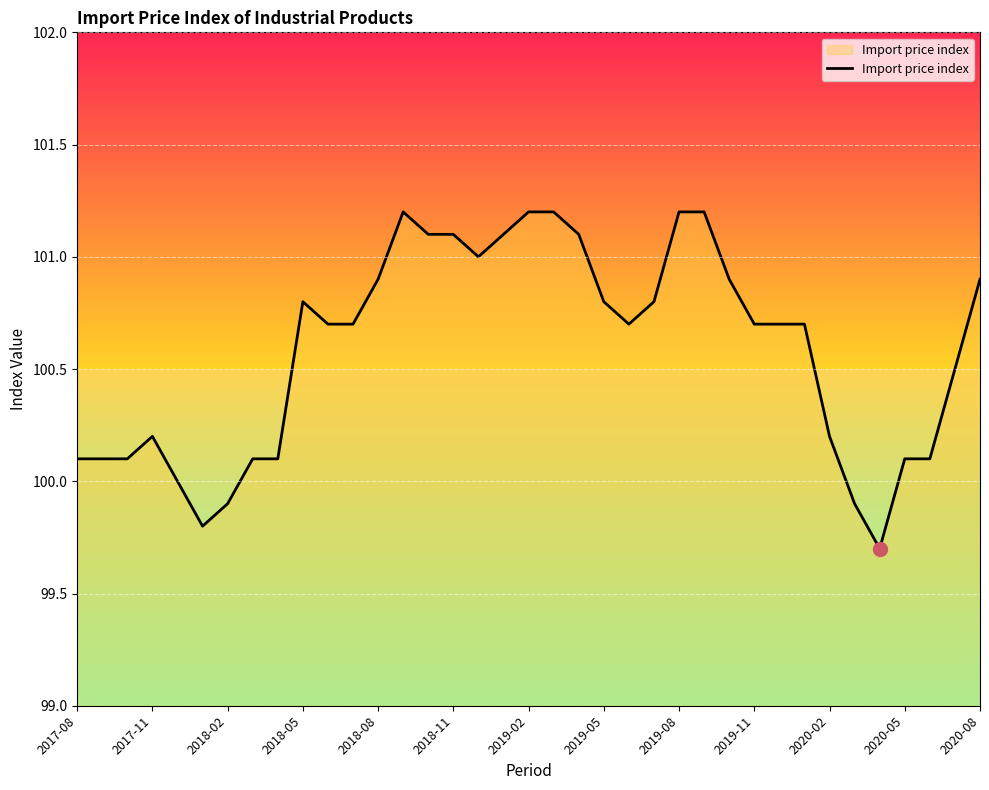

Reading right to left, list all the values displayed in this chart.

100.9	100.5	100.1	100.1	99.7	99.9	100.2	100.7	100.7	100.7	100.9	101.2	101.2	100.8	100.7	100.8	101.1	101.2	101.2	101.1	101.0	101.1	101.1	101.2	100.9	100.7	100.7	100.8	100.1	100.1	99.9	99.8	100.0	100.2	100.1	100.1	100.1